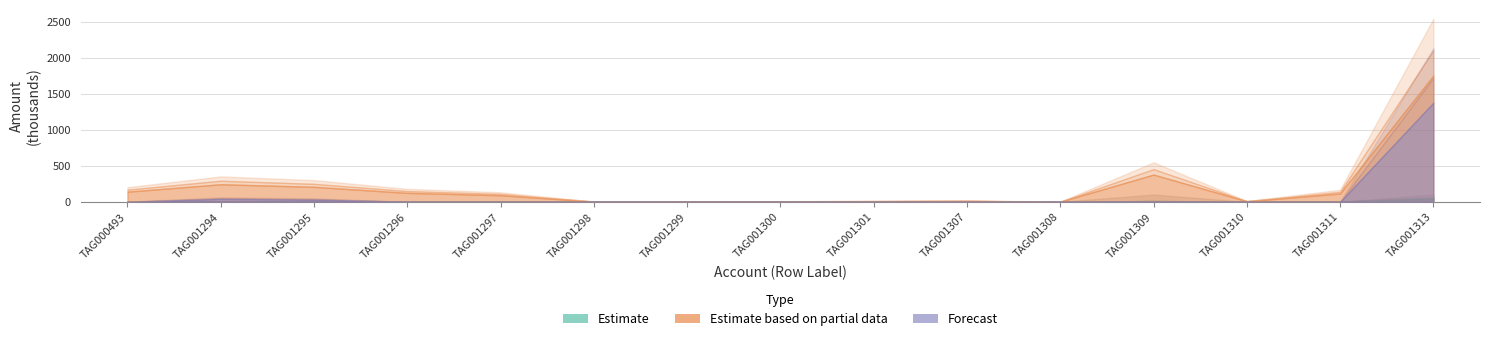

True or false: Estimate based on partial data has more than 0 points higher than both neighbors.

True